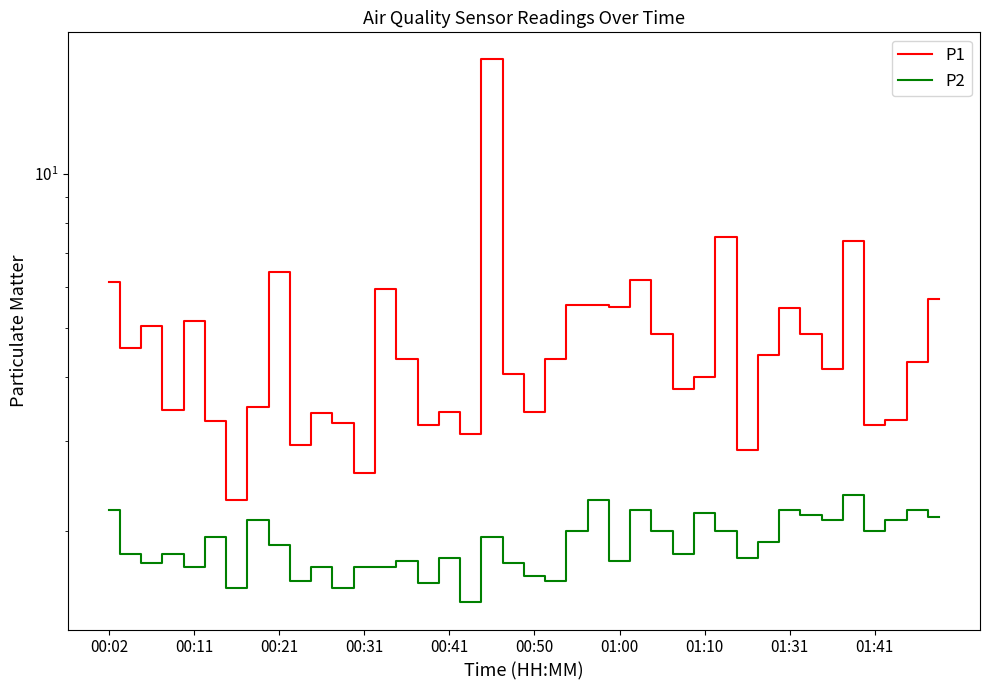

List the labels in order of P2 value, largest first.

35, 23, 00:02, 25, 32, 38, 28, 33, 39, 01:10, 34, 37, 22, 26, 29, 36, 00:50, 18, 31, 01:31, 00:11, 00:31, 27, 16, 30, 14, 24, 00:21, 19, 00:41, 10, 12, 13, 20, 01:41, 21, 15, 01:00, 11, 17